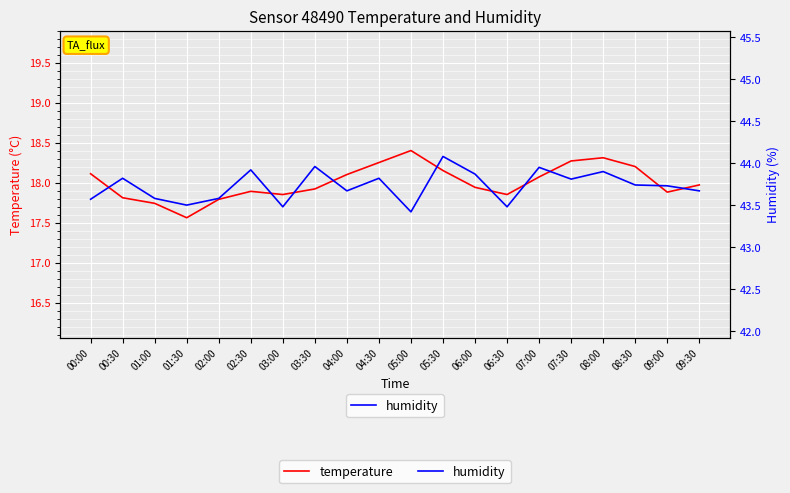

What is the difference between the maximum and minimum values in the temperature series?

0.8